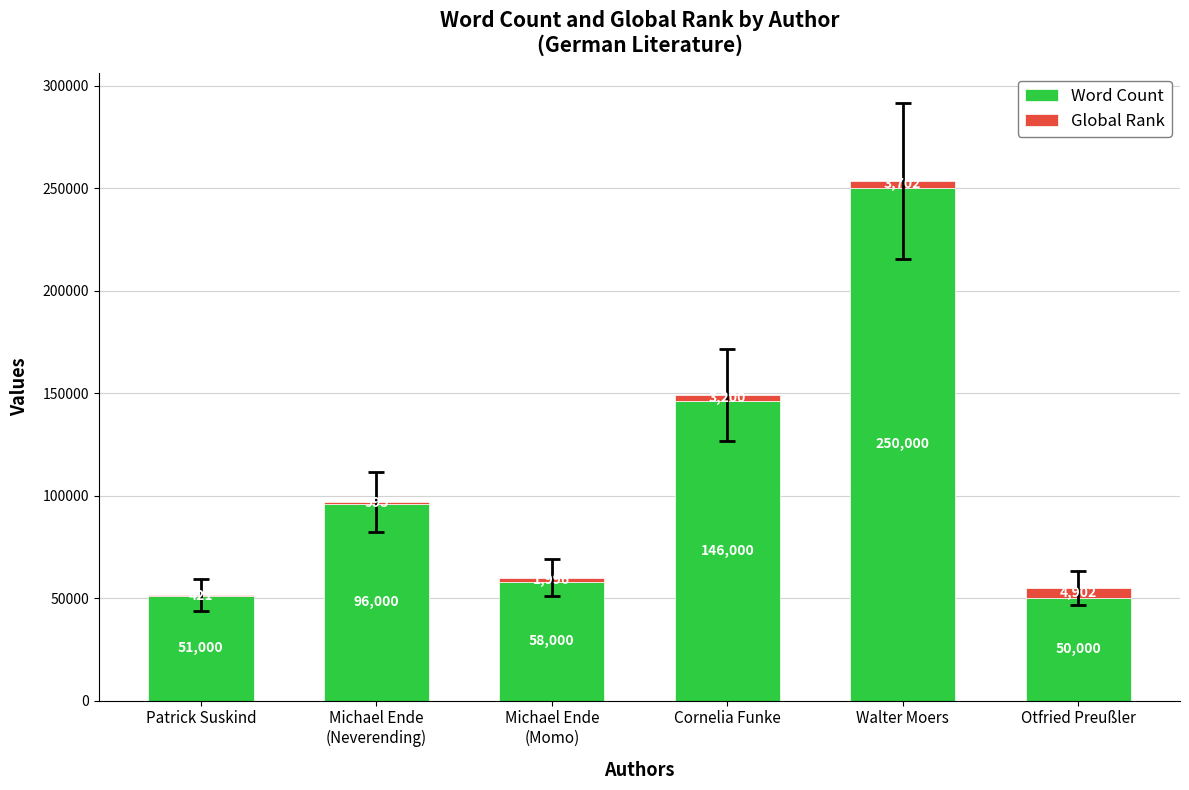

Is it true that Word Count equals 77610 at Otfried Preußler?

False